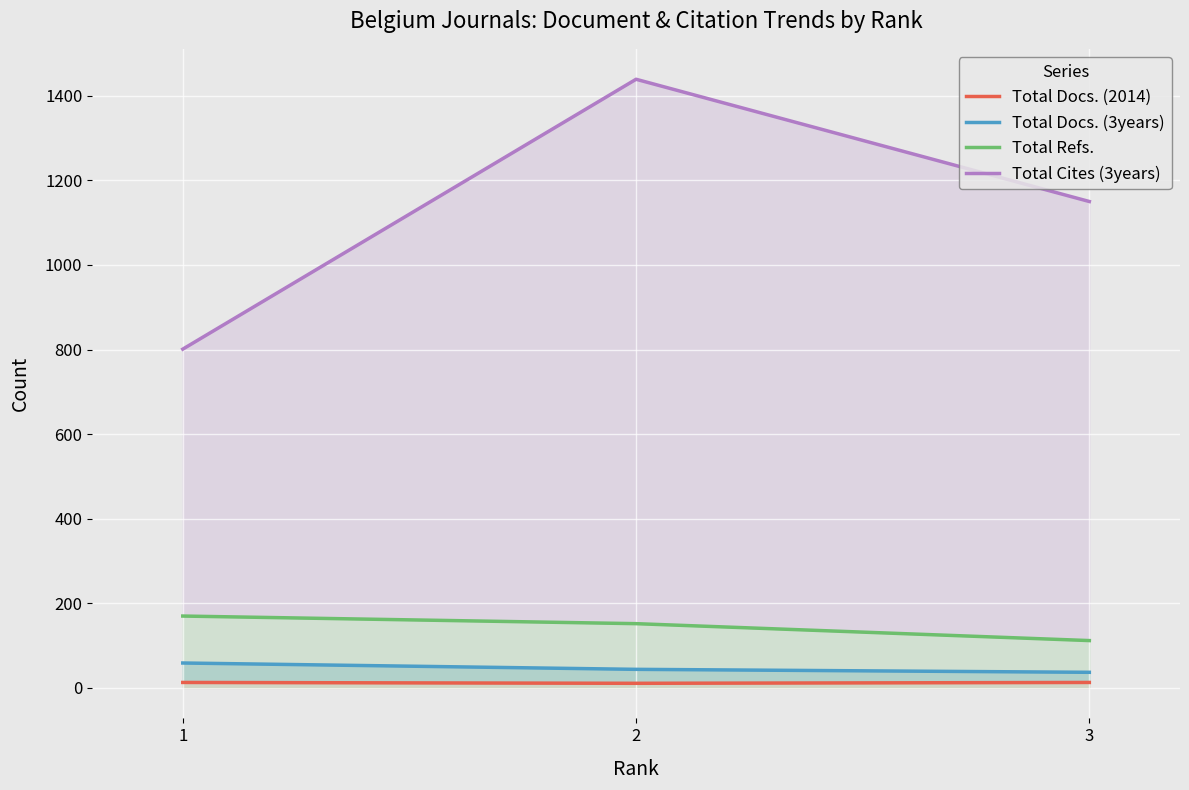

How many lines are shown in the chart?

4